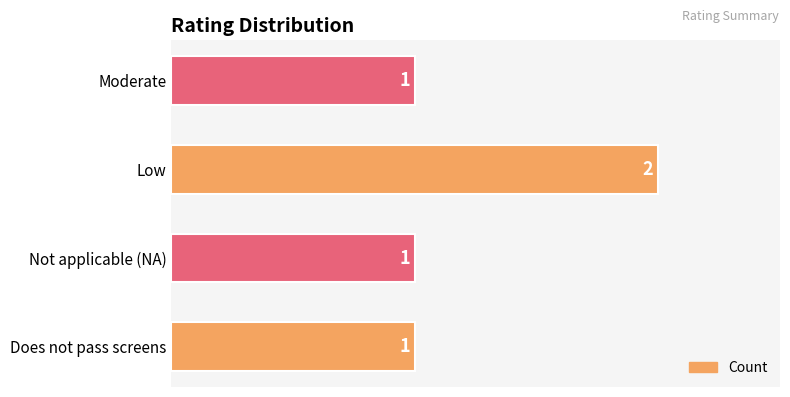

The chart shows a value of 1 at Moderate. True or false?

True